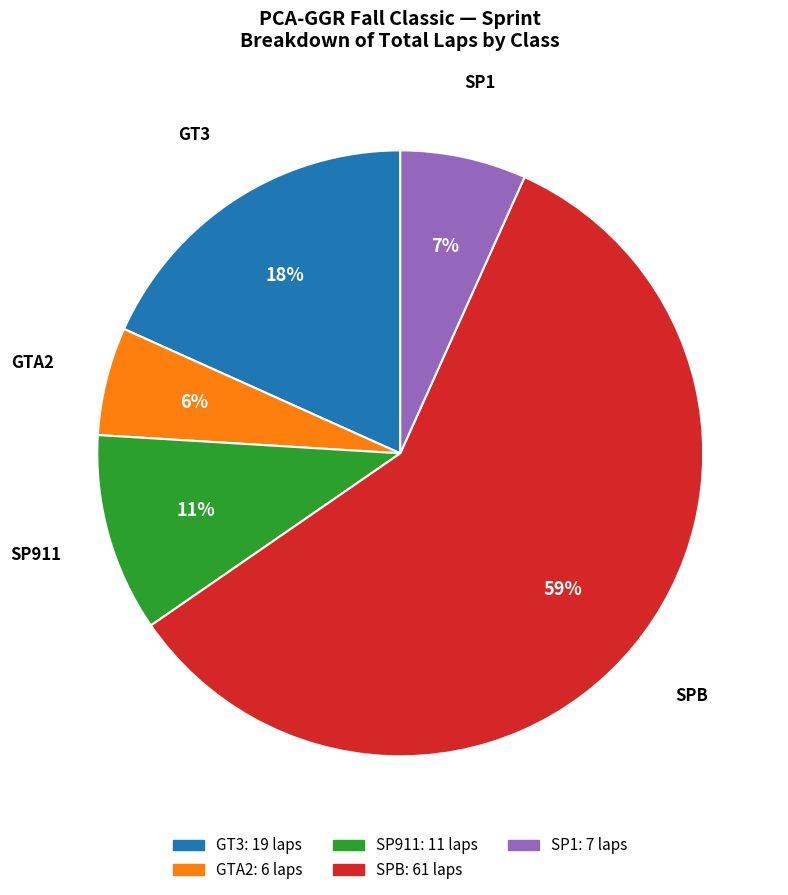

To the nearest percent, what is the average slice percentage?

20%